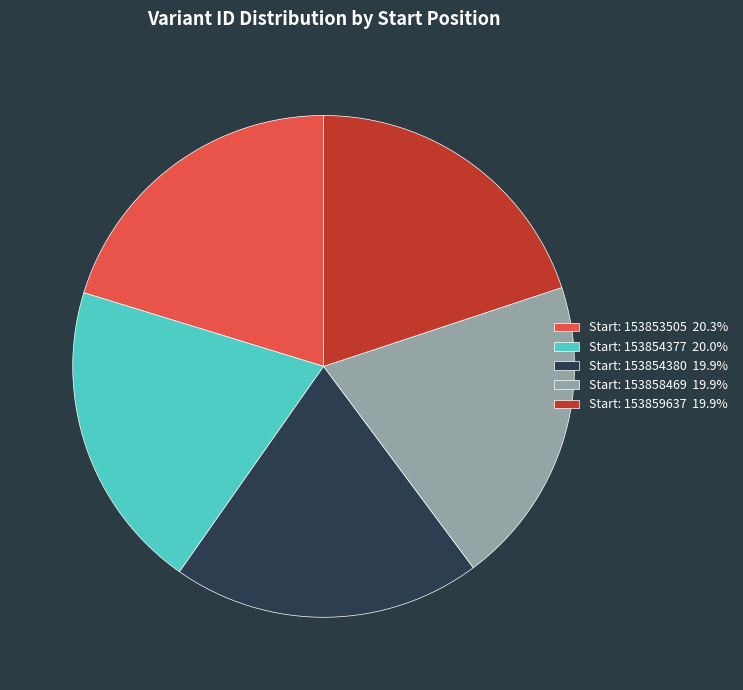

How many slices are in this pie chart?

5